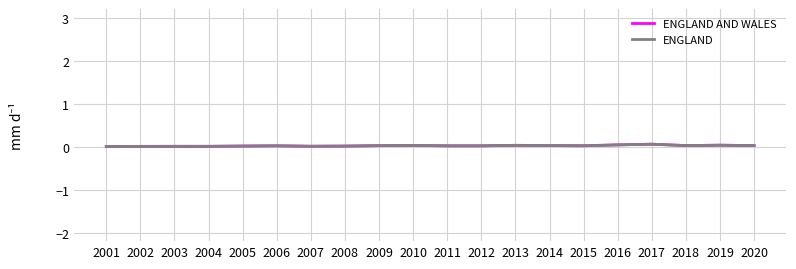

Is it true that ENGLAND AND WALES equals 0.0 at 2011?

True